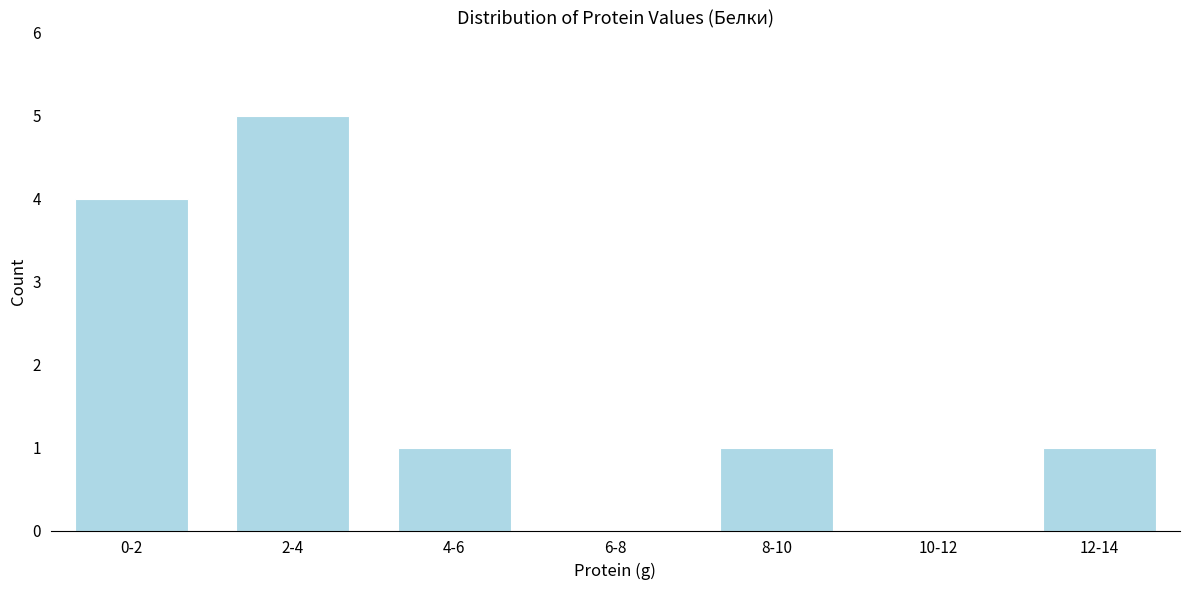

Reading left to right, transcribe all the data shown in this chart.

0-2=4	2-4=5	4-6=1	6-8=0	8-10=1	10-12=0	12-14=1